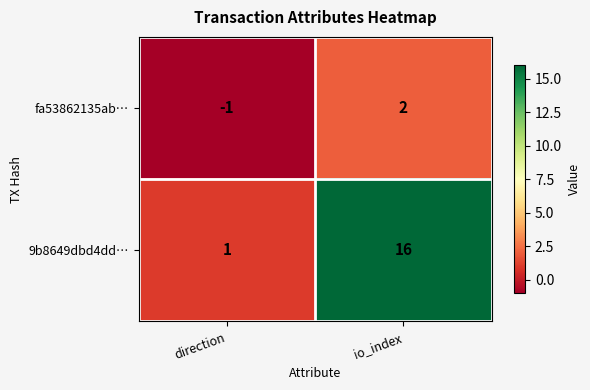

What is the greatest value displayed?

16